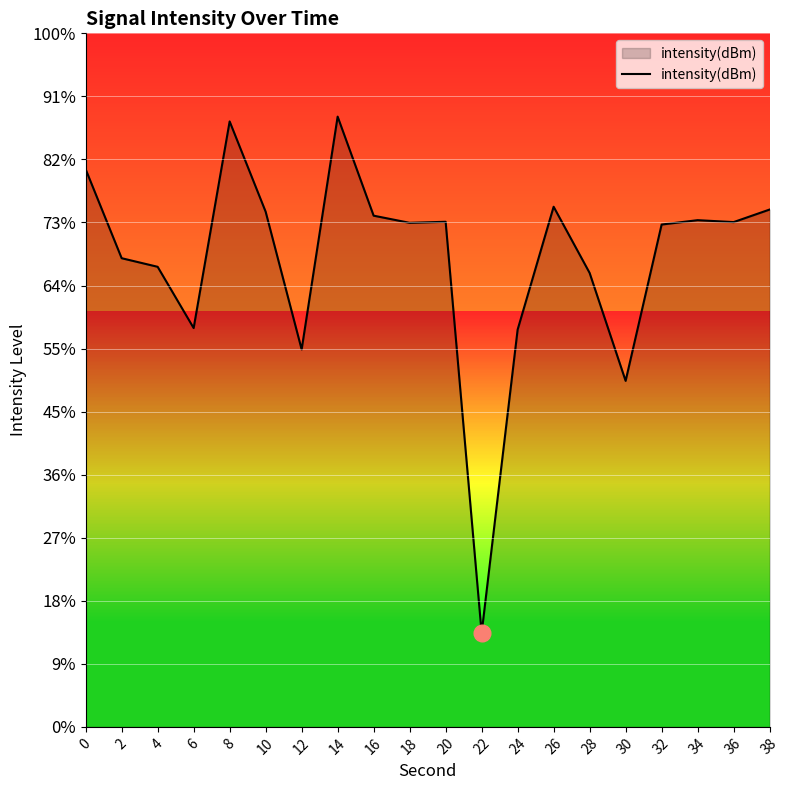

Reading left to right, what are all the values shown in this chart?

0=-125.8	2=-132.8	4=-133.5	6=-138.4	8=-122.0	10=-129.1	12=-140.1	14=-121.6	16=-129.5	18=-130.0	20=-129.9	22=-162.6	24=-138.5	26=-128.8	28=-134.0	30=-142.6	32=-130.2	34=-129.8	36=-130.0	38=-129.0